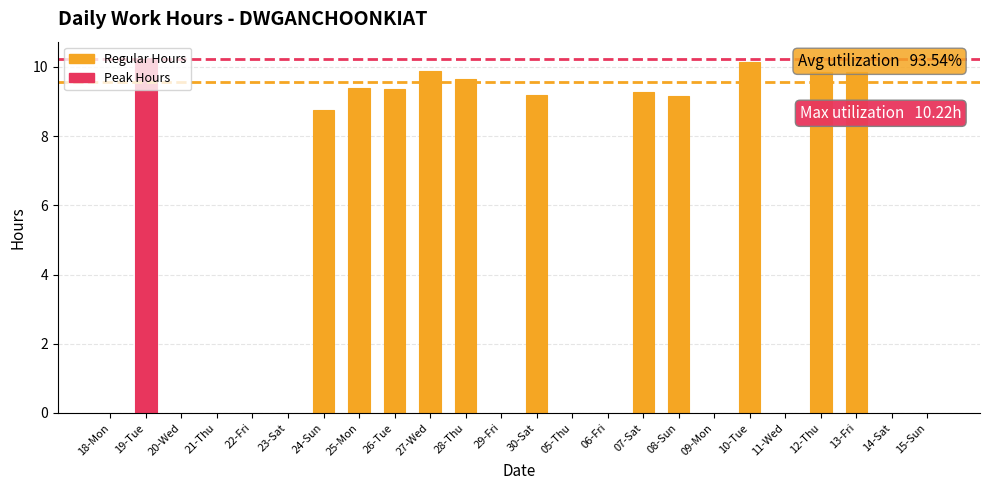

True or false: the data shows 9.4 at 25-Mon.

True